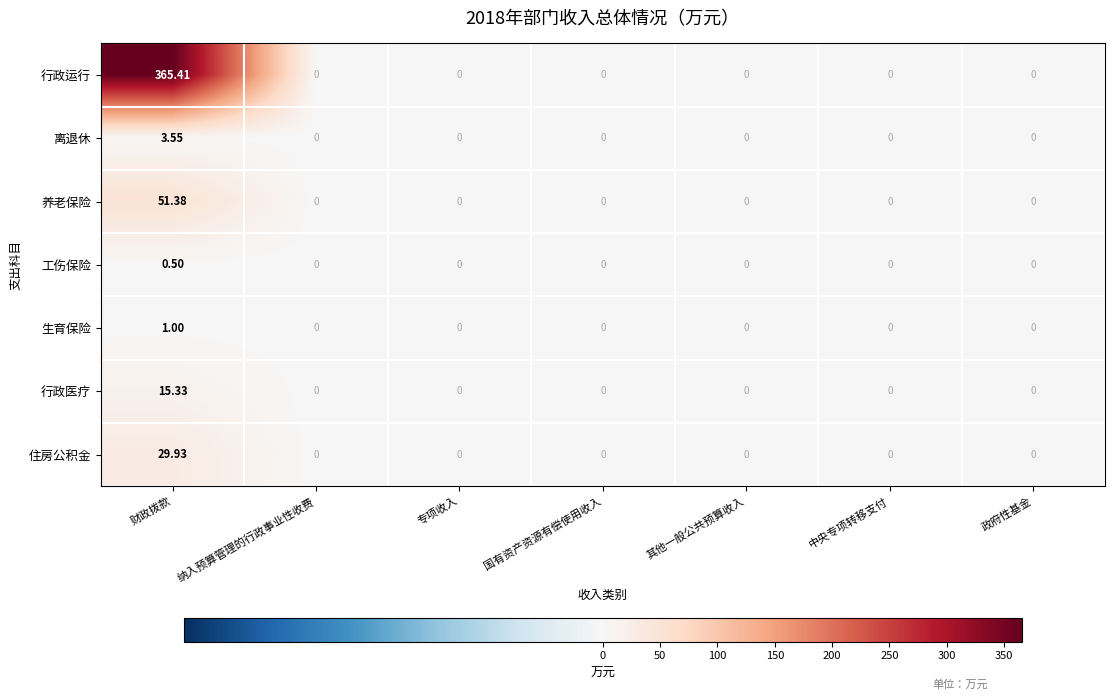

Which series has the largest range (max minus min)?

行政运行